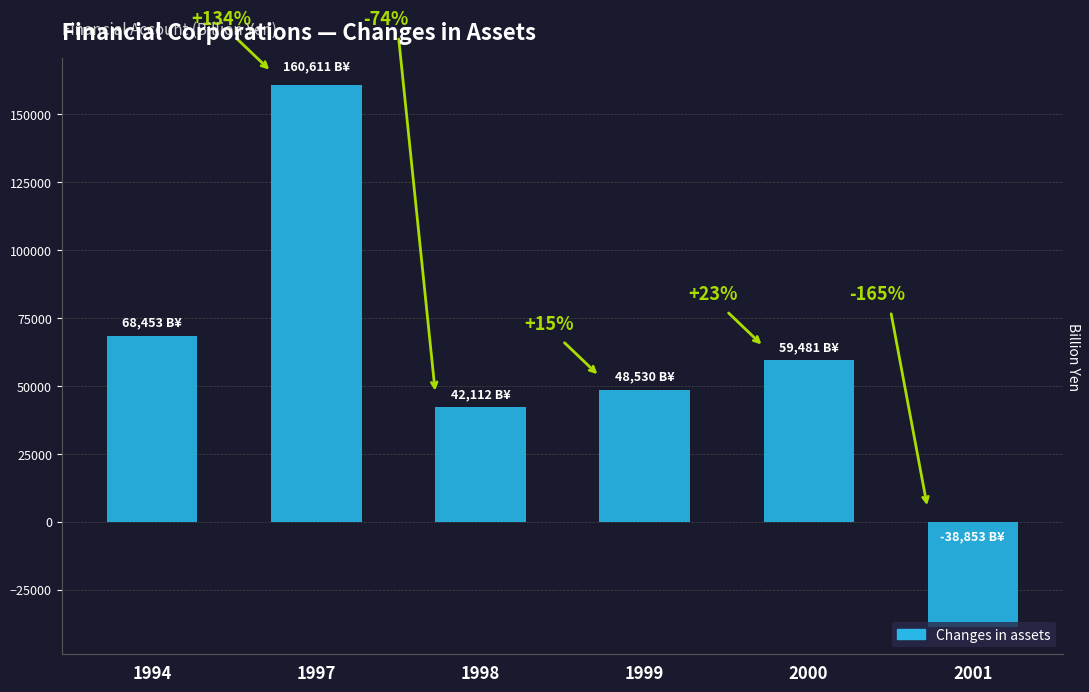

Rank the categories by value from highest to lowest.

1997, 1994, 2000, 1999, 1998, 2001